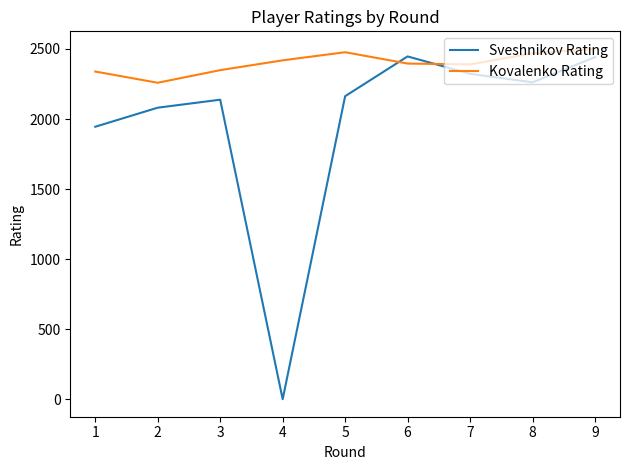

What is the greatest value displayed?

2501